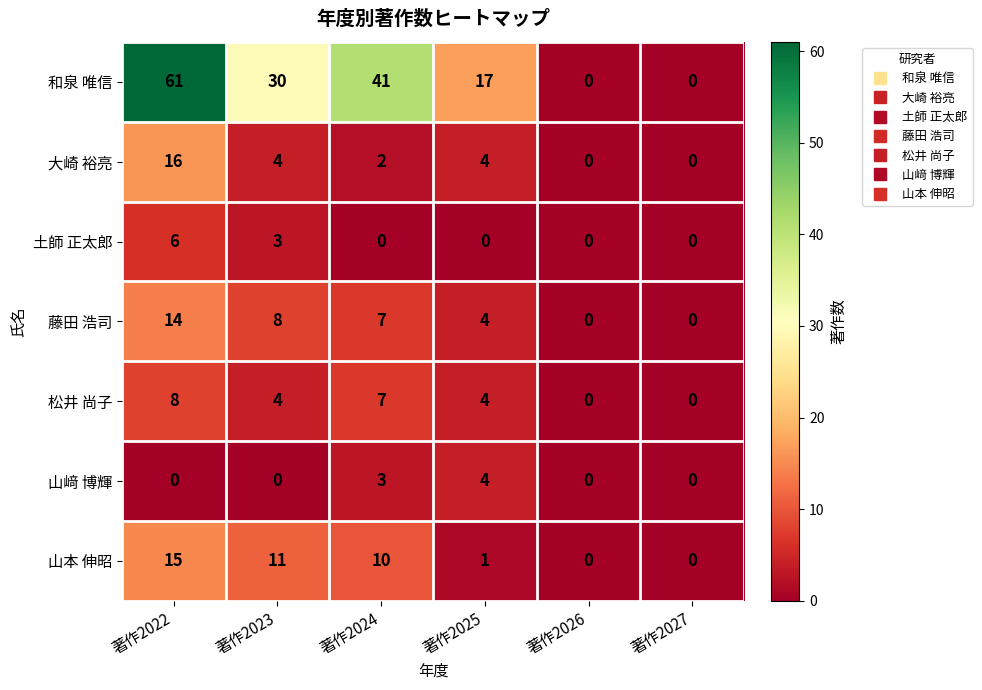

Where does the 藤田 浩司 series first go above 7?

著作2022